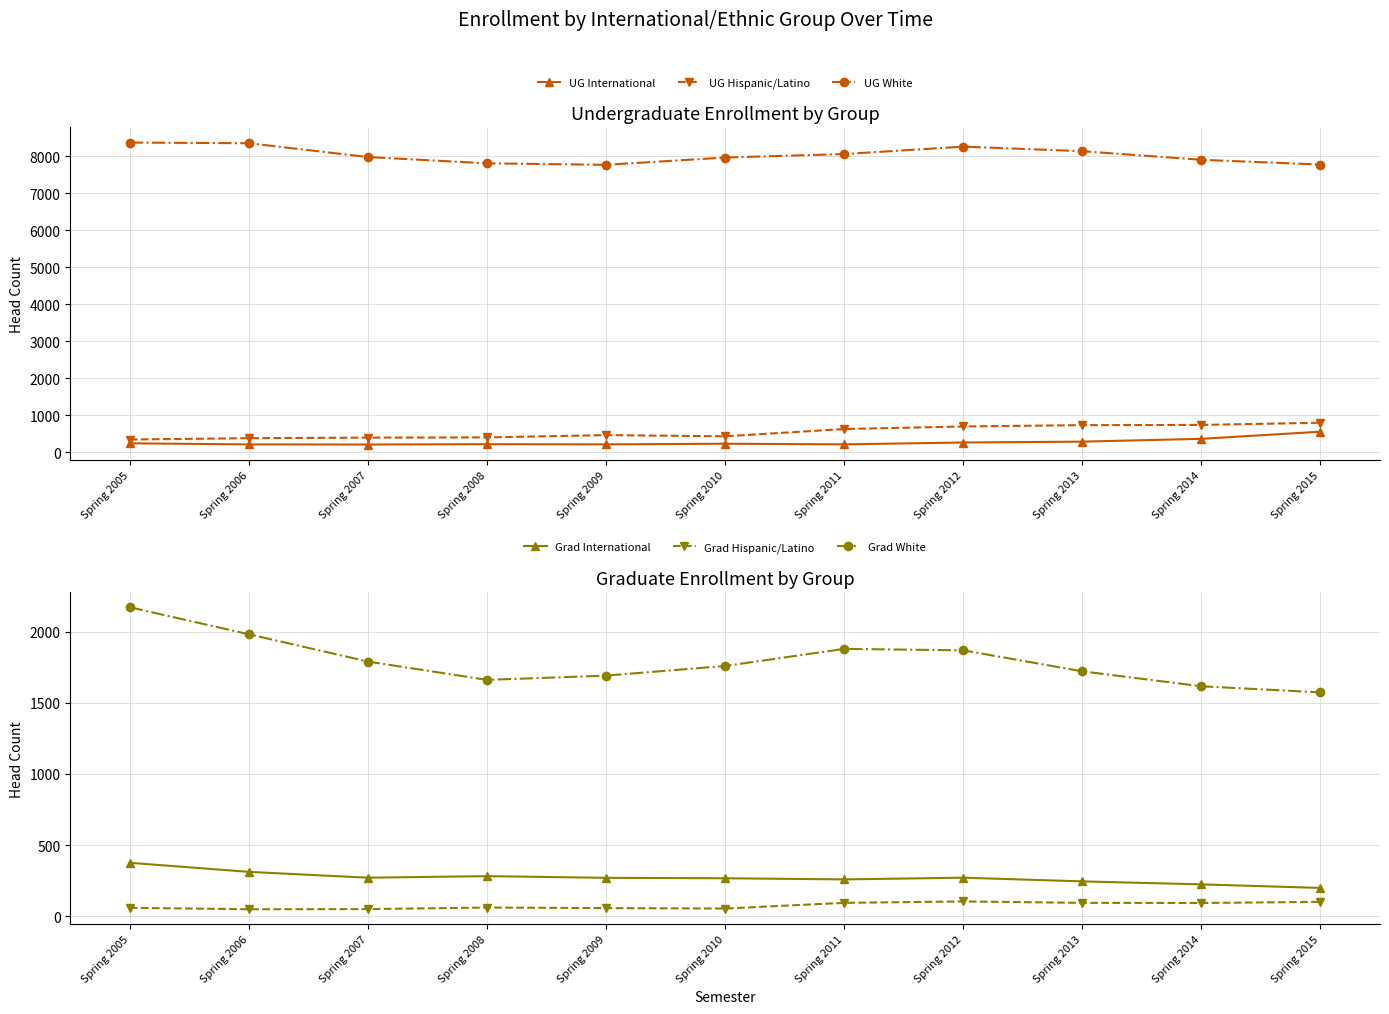

What is the total value across all series at Spring 2015?

11011